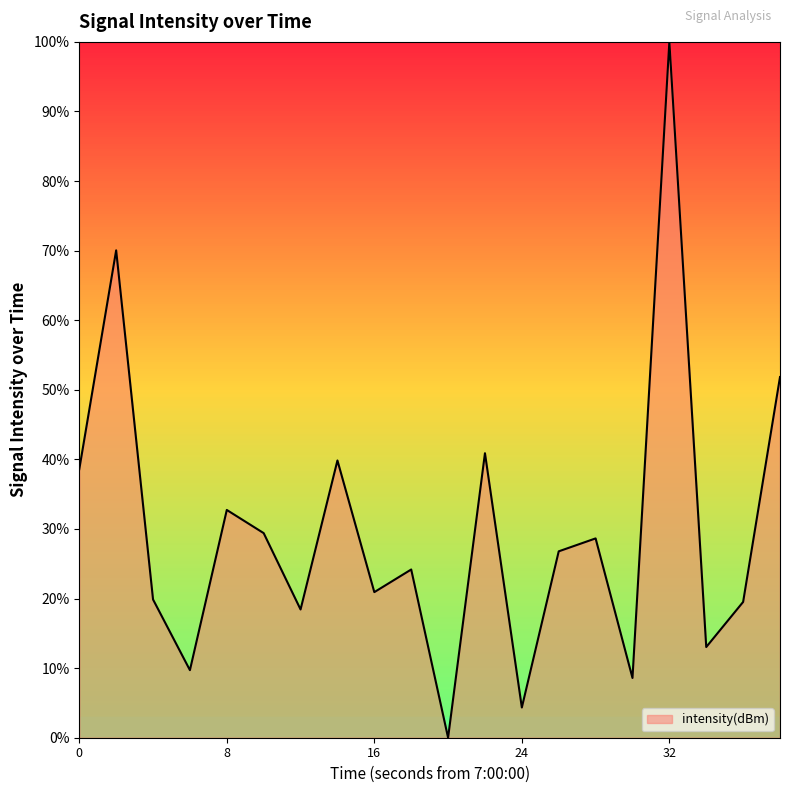

What is the difference between the maximum and minimum values?

100.0